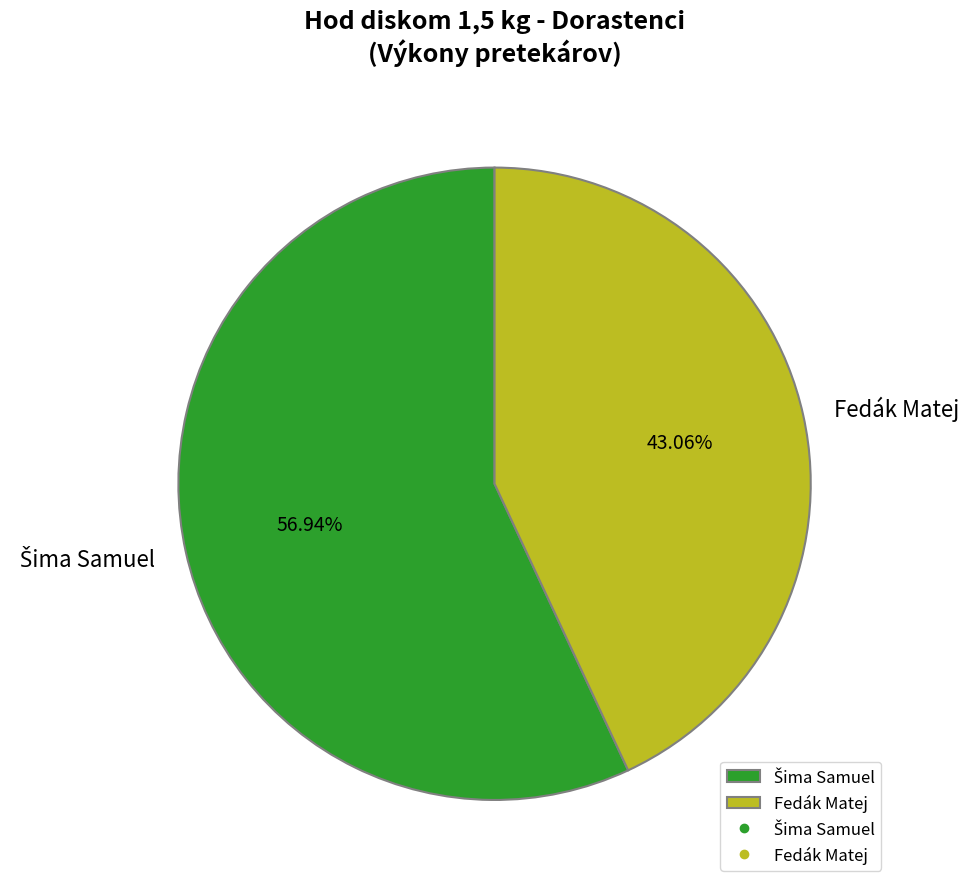

Is there a majority slice in this chart?

Yes